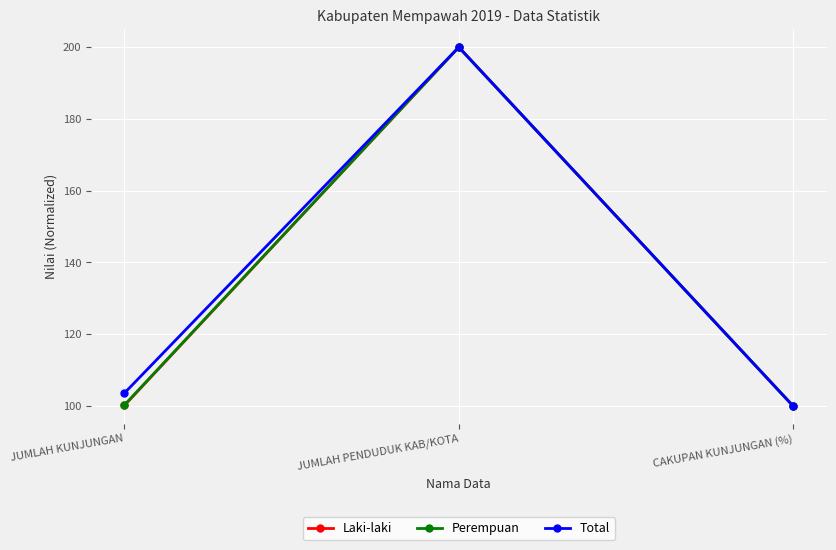

At which category is the sum across all series the highest?

JUMLAH PENDUDUK KAB/KOTA